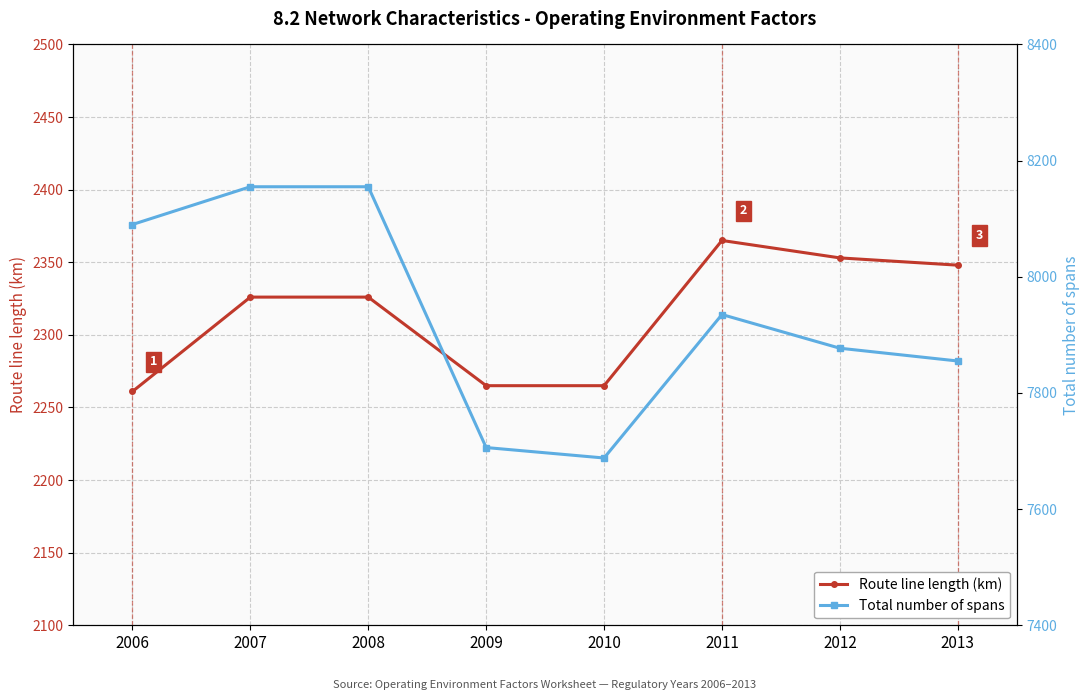

Reading left to right, what are all the values shown in this chart?

Route line length (km): 2261	2326	2326	2265	2265	2365	2353	2348
Total number of spans: 8090	8155	8155	7706	7688	7935	7877	7855